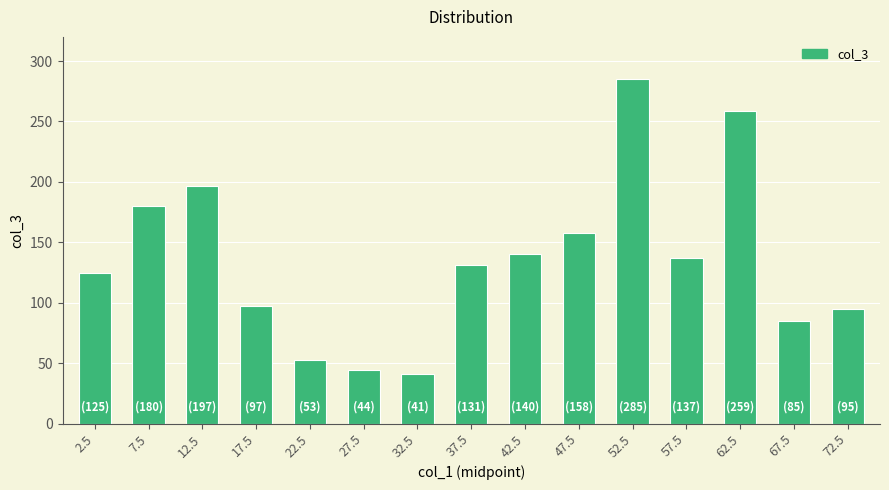

Which has a higher value, 27.5 or 57.5?

57.5